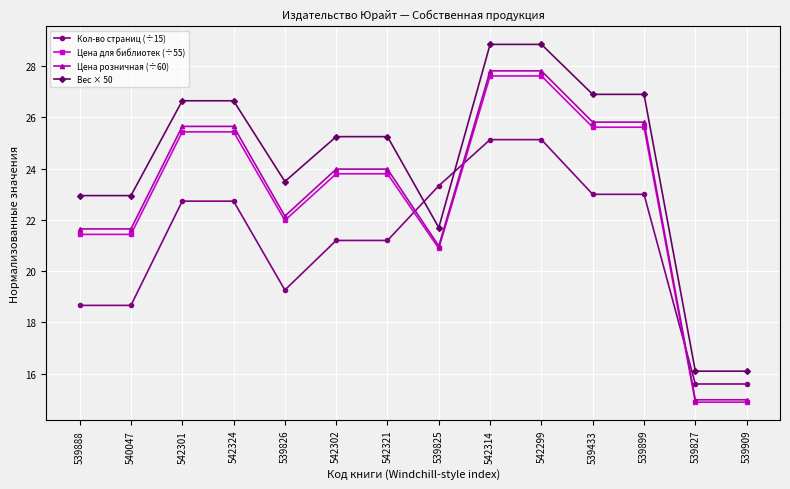

What is the difference between the second highest and second lowest values in the Цена розничная (÷60) series?

12.8